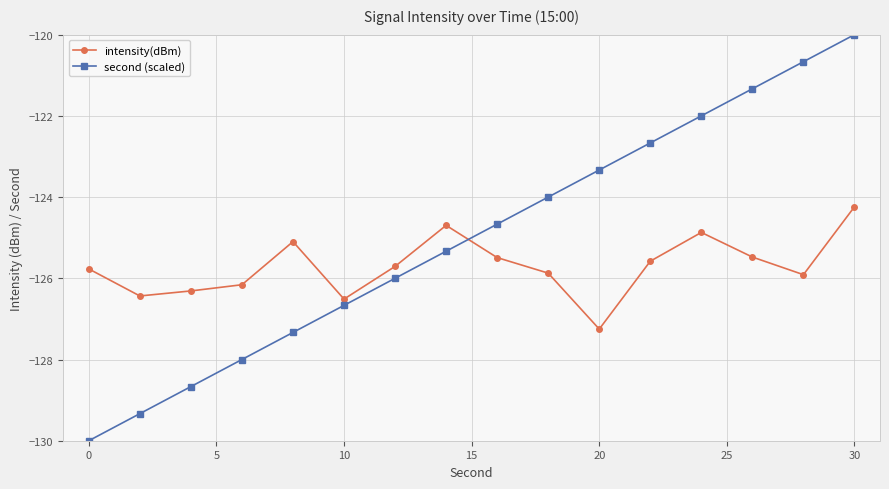

How many data points does each series have?

16